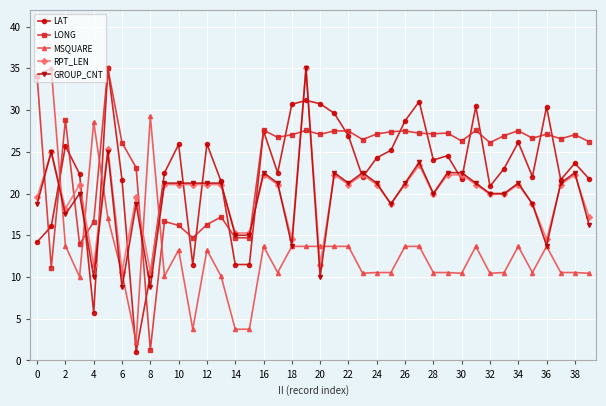

What is the maximum value for GROUP_CNT?

35.0